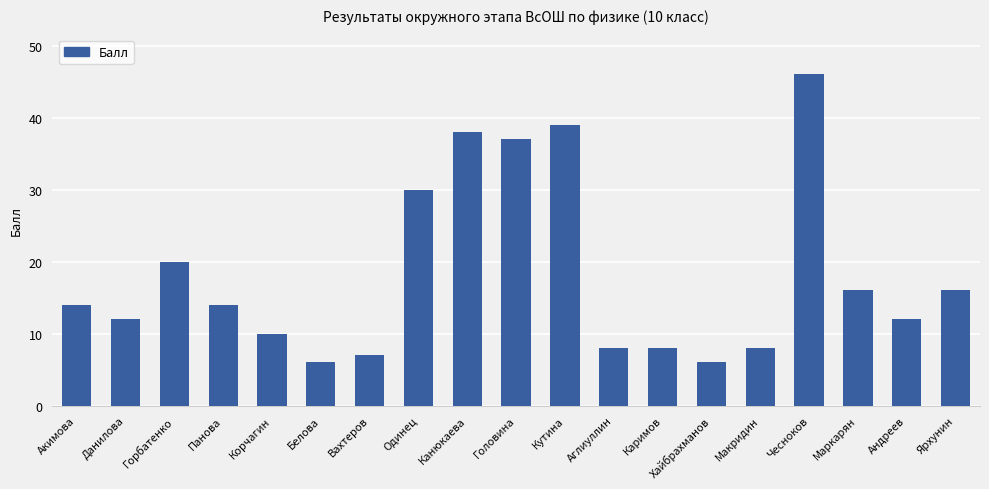

Is it true that the value at Корчагин is 3?

False